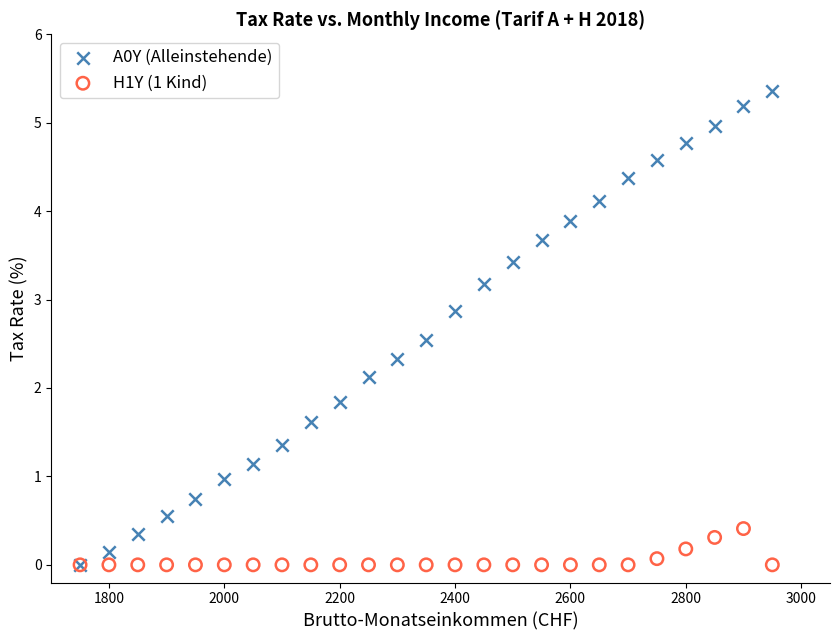

What are all the series names shown in the legend?

A0Y (Alleinstehende), H1Y (1 Kind)